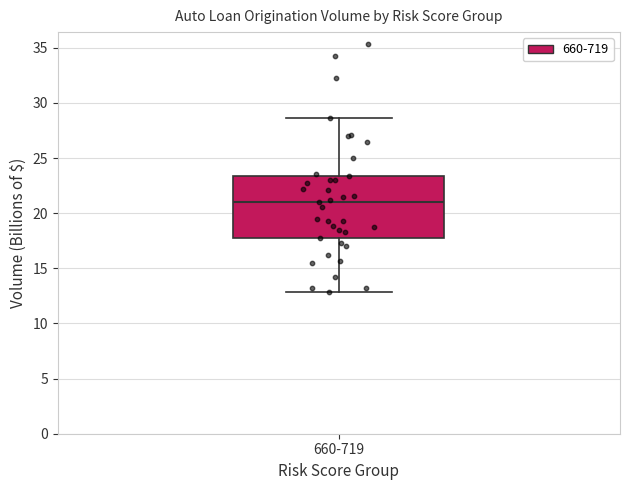

Transcribe this box plot: give where the median line is, the range the box spans, and where the two whiskers end, as read against the y-axis. The values are not printed on the chart, so give them approximately, as read against the axis.

median 21.0, box 17.5 to 23.5, whiskers 13.0 to 28.5